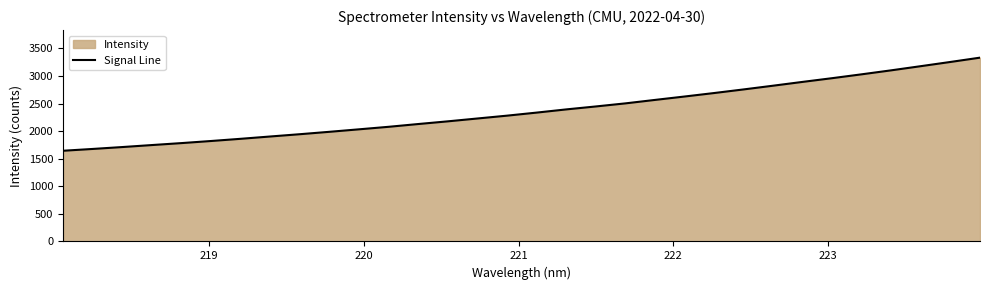

What is the smallest value displayed?

1644.4